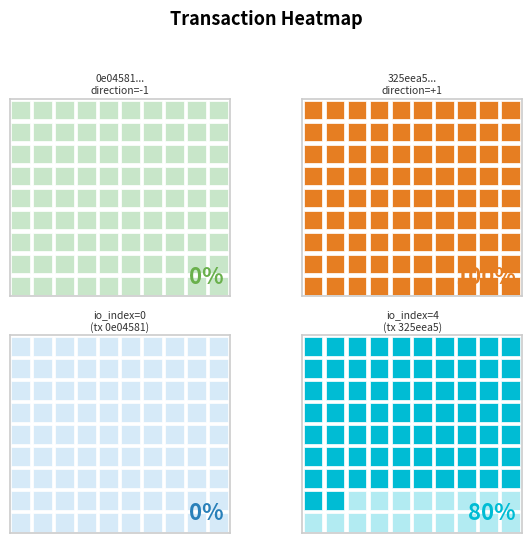

At how many categories does at least one series exceed 3?

2